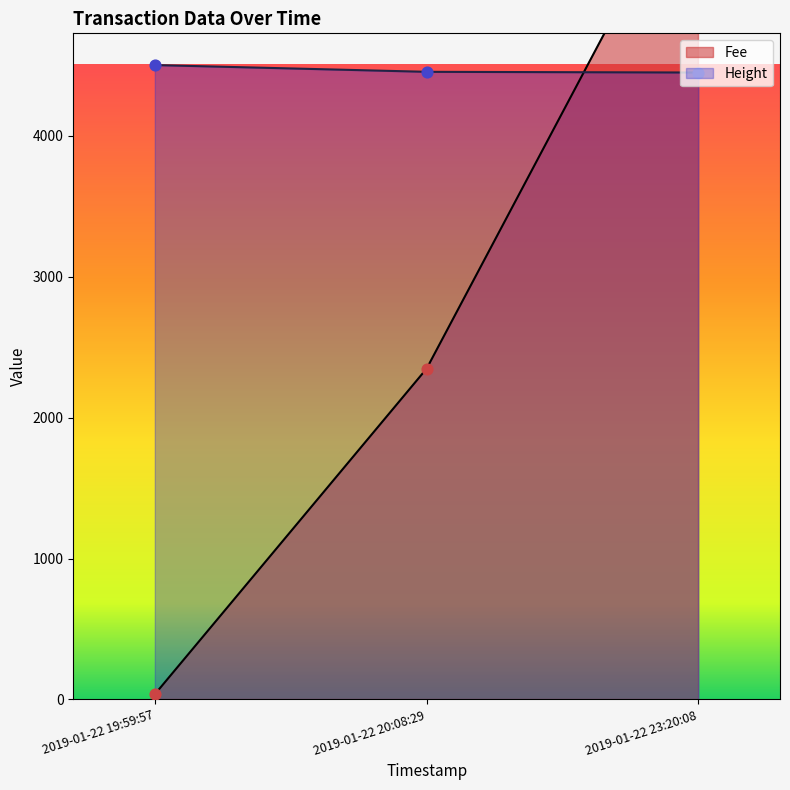

At which category is the sum across all series the highest?

2019-01-22 23:20:08